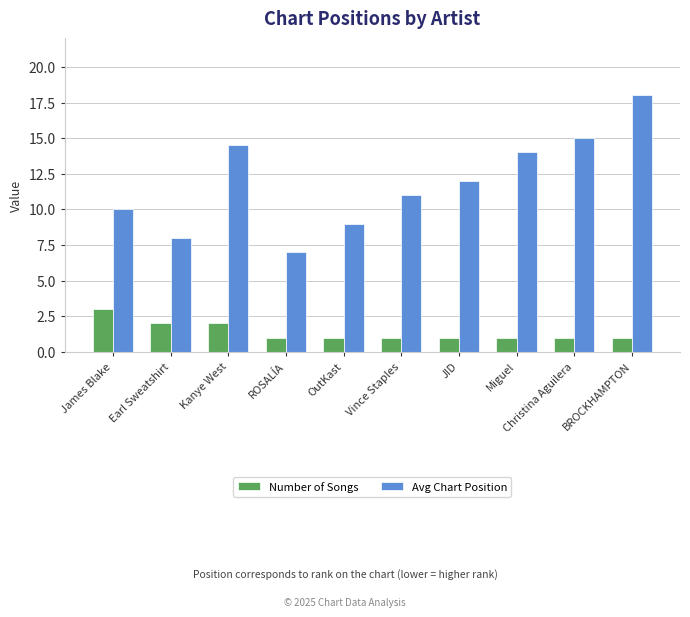

What is the difference between the maximum and minimum values in the Avg Chart Position series?

11.0